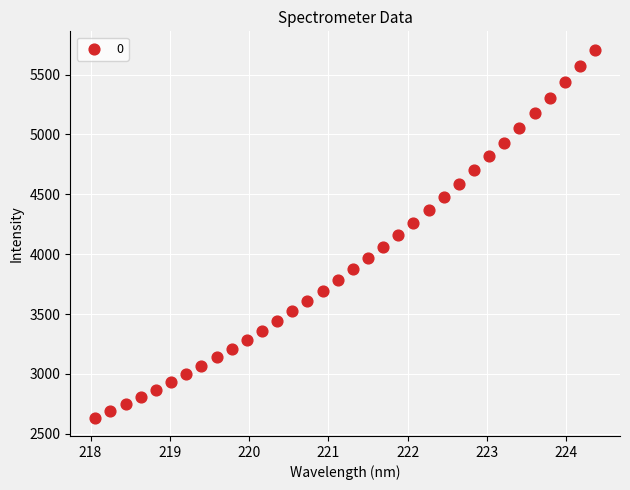

What is the range of X values (max minus min)?

6.3